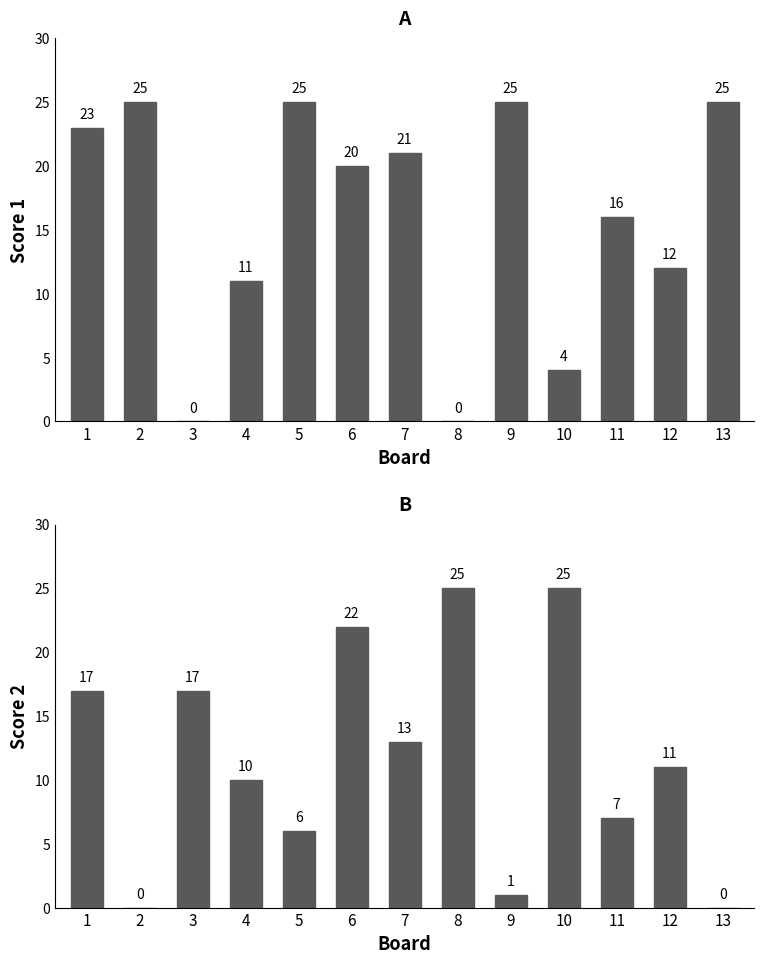

At 10, list the series in order from smallest to largest.

Score 1, Score 2